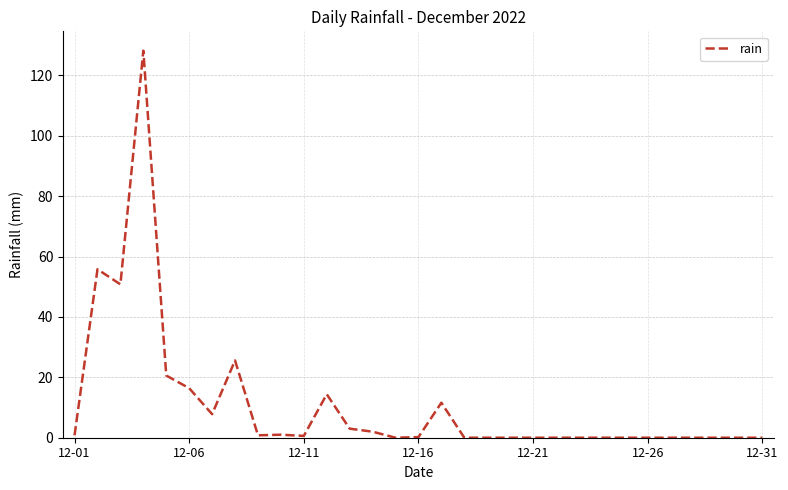

What is the difference between the maximum and minimum values?

128.2